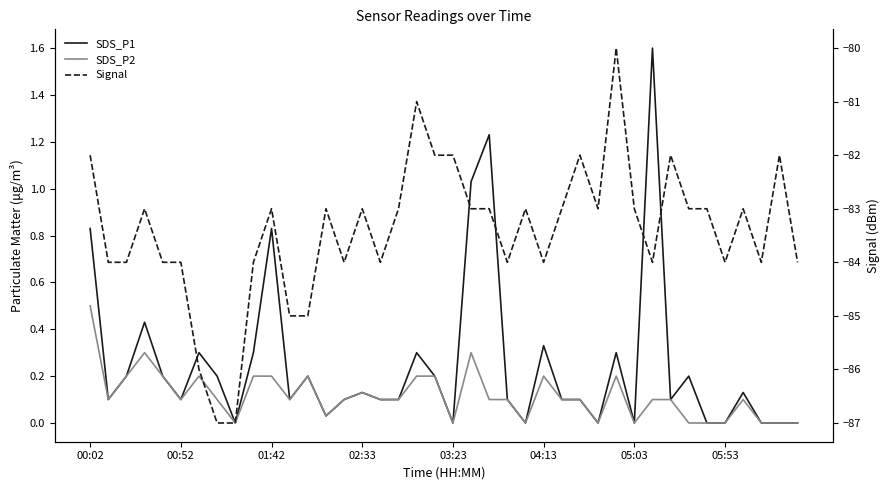

How many data points does each series have?

40